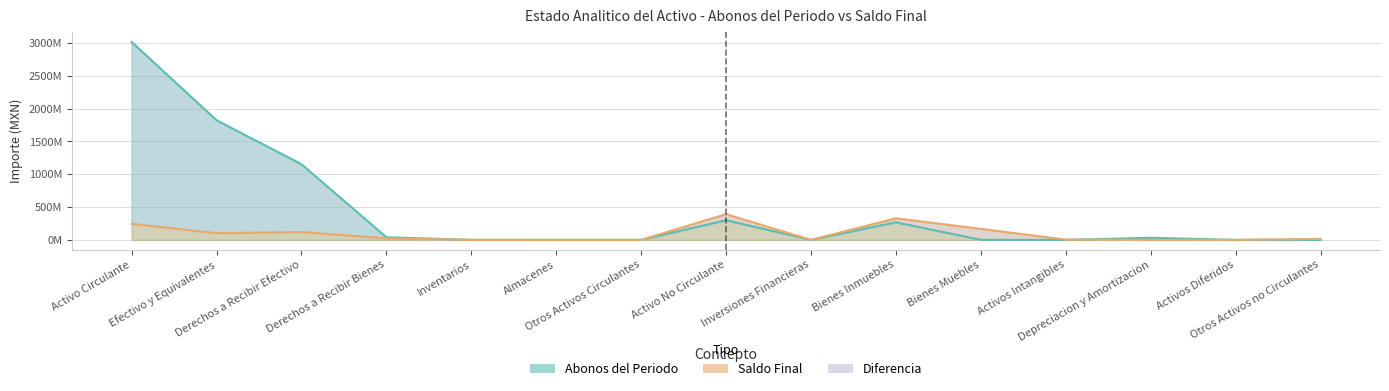

What is the difference between the values at Efectivo y Equivalentes and Activos Intangibles?

1822978145.8